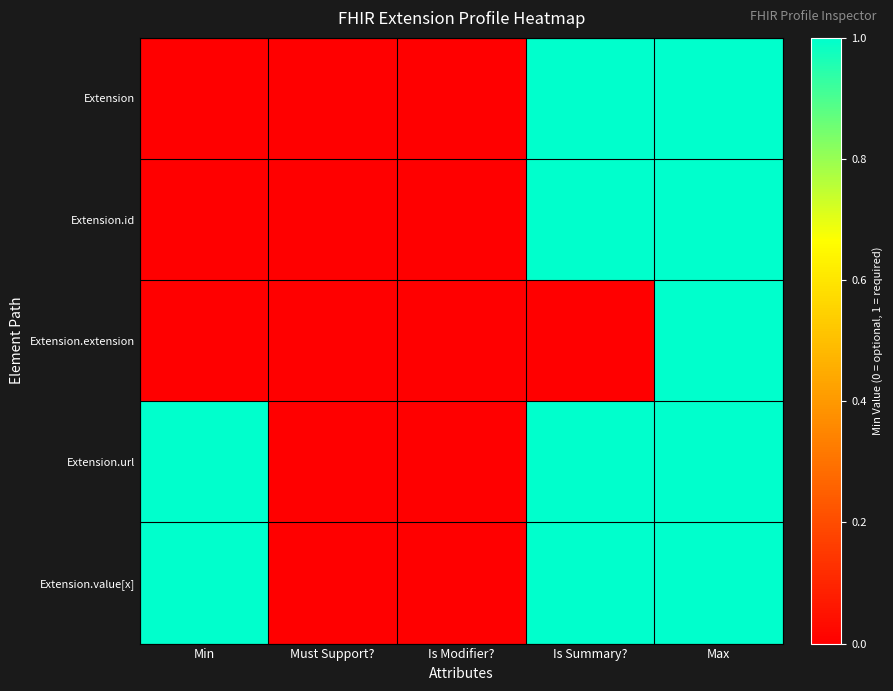

At which category does the chart reach its peak across all series?

Is Summary?